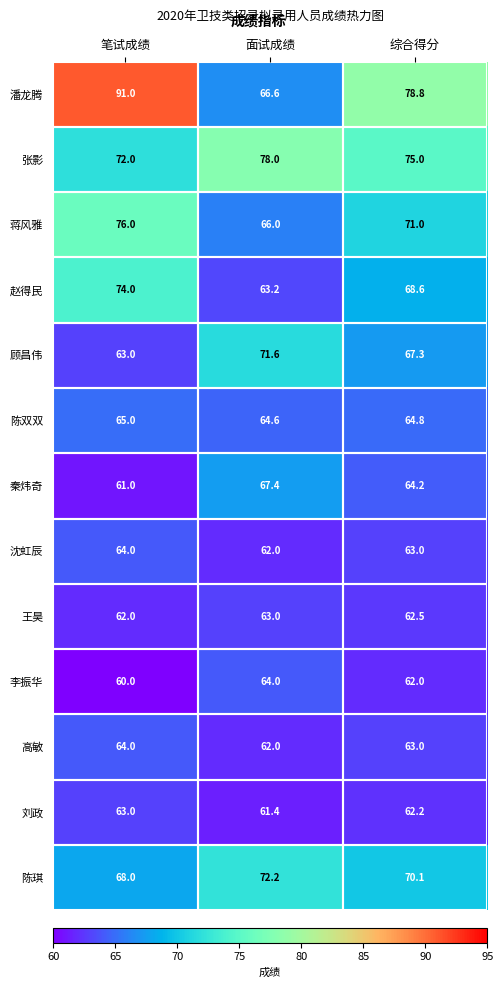

The value of 王昊 at 综合得分 is 62.5. True or false?

True